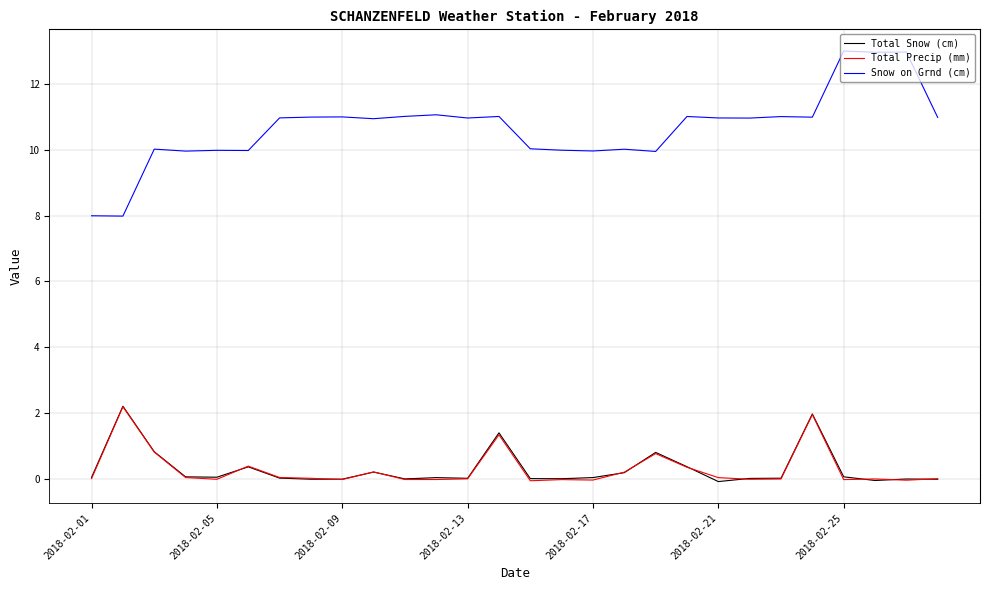

Reading right to left, extract all data points from this chart.

Total Snow (cm): -0.0	0.0	-0.0	0.1	2.0	0.0	0.0	-0.1	0.4	0.8	0.2	0.0	0.0	0.0	1.4	0.0	0.0	0.0	0.2	-0.0	-0.0	0.0	0.4	0.1	0.1	0.8	2.2	0.1
Total Precip (mm): 0.0	-0.0	0.0	-0.0	2.0	0.0	-0.0	0.0	0.4	0.8	0.2	-0.0	-0.0	-0.1	1.3	0.0	-0.0	-0.0	0.2	-0.0	0.0	0.0	0.4	-0.0	0.0	0.8	2.2	0.0
Snow on Grnd (cm): 11.0	13.0	13.0	13.0	11.0	11.0	11.0	11.0	11.0	9.9	10.0	10.0	10.0	10.0	11.0	11.0	11.1	11.0	10.9	11.0	11.0	11.0	10.0	10.0	10.0	10.0	8.0	8.0